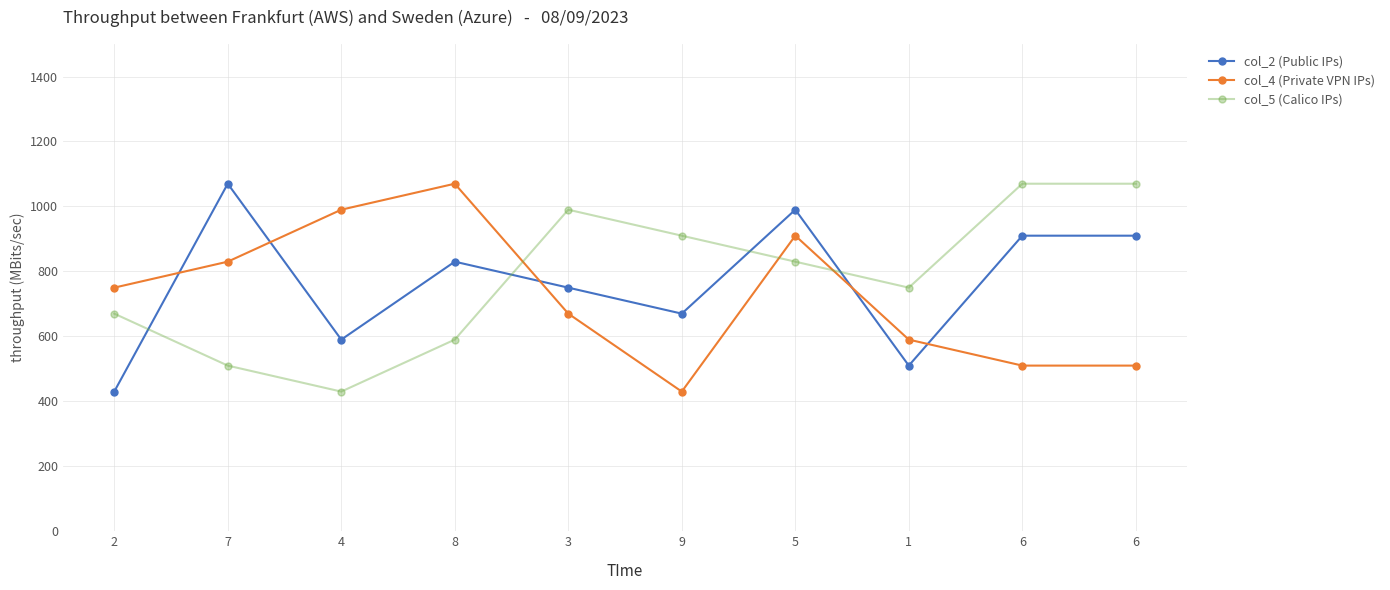

Reading left to right, extract all data points from this chart.

col_2 (Public IPs): 430	1070	590	830	750	670	990	510	910	910
col_4 (Private VPN IPs): 750	830	990	1070	670	430	910	590	510	510
col_5 (Calico IPs): 670	510	430	590	990	910	830	750	1070	1070